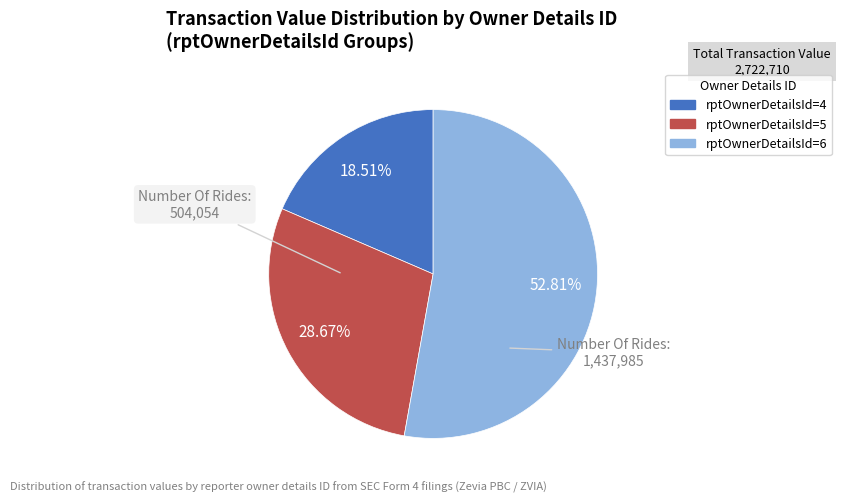

Does any single category account for the majority?

Yes